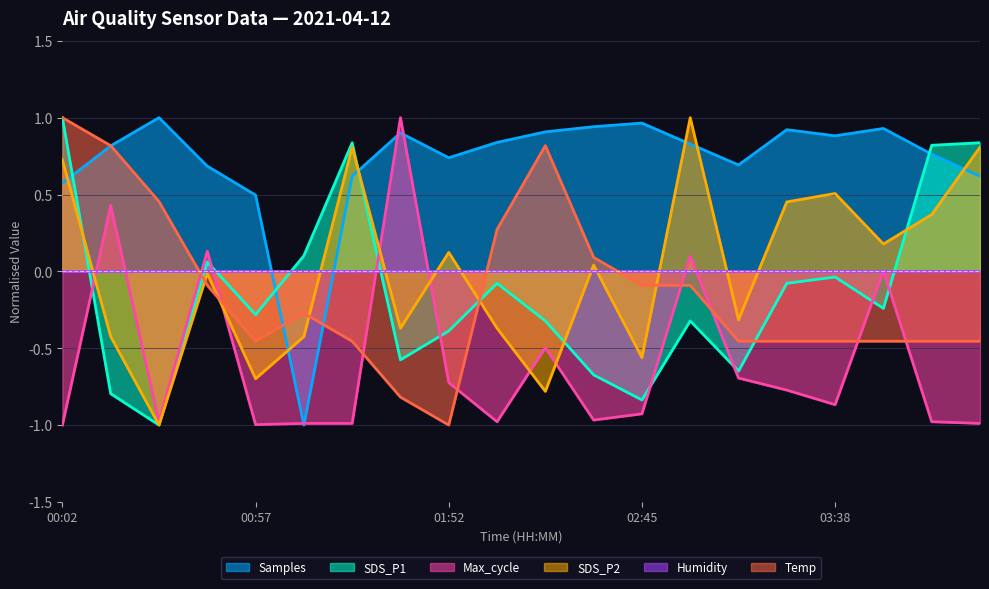

Between which two adjacent categories do Max_cycle and SDS_P1 first intersect?

00:02 and 00:15